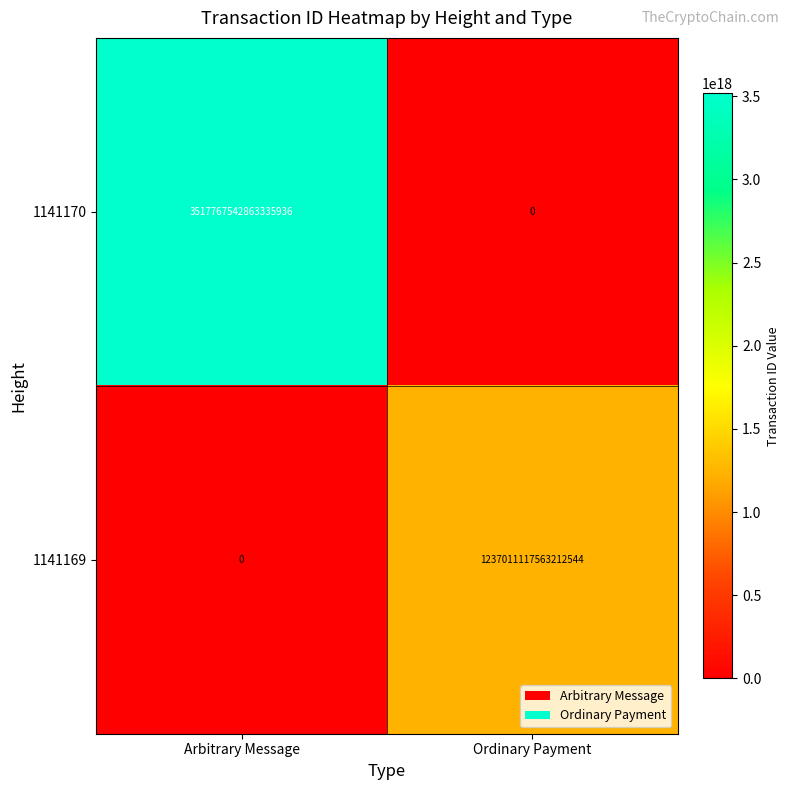

Which series has the largest total across all categories?

1141170